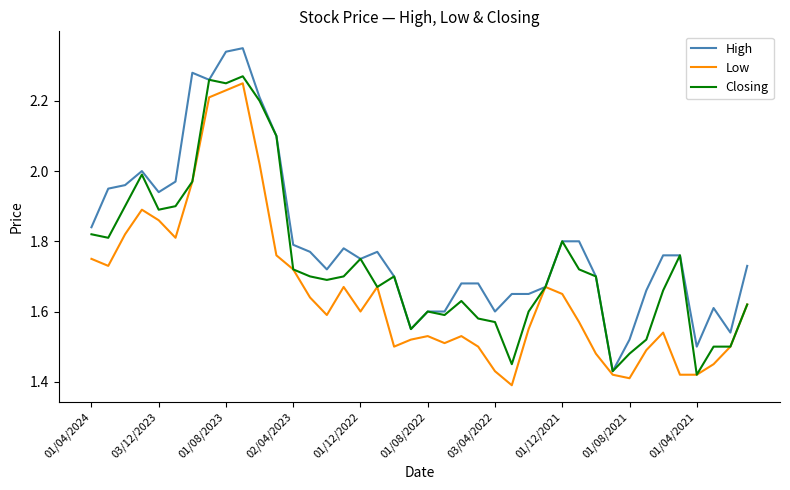

Which series has the largest total across all categories?

High